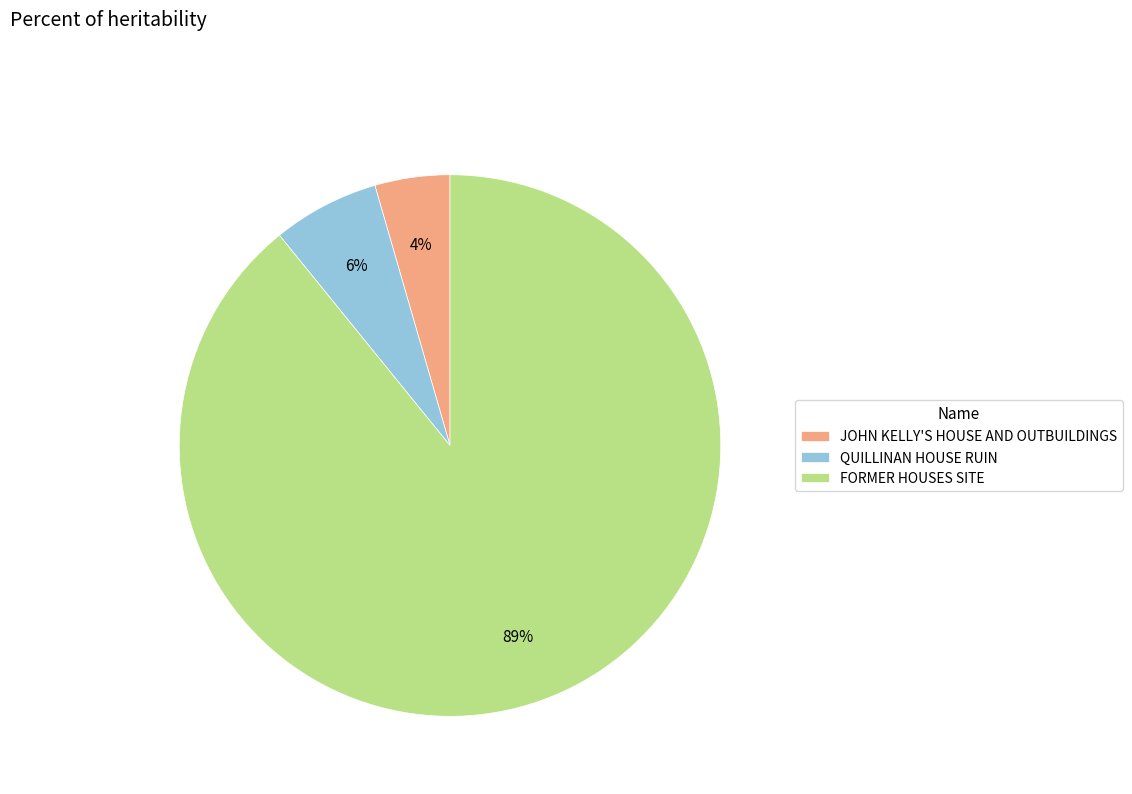

Does FORMER HOUSES SITE represent more than half of the total?

Yes